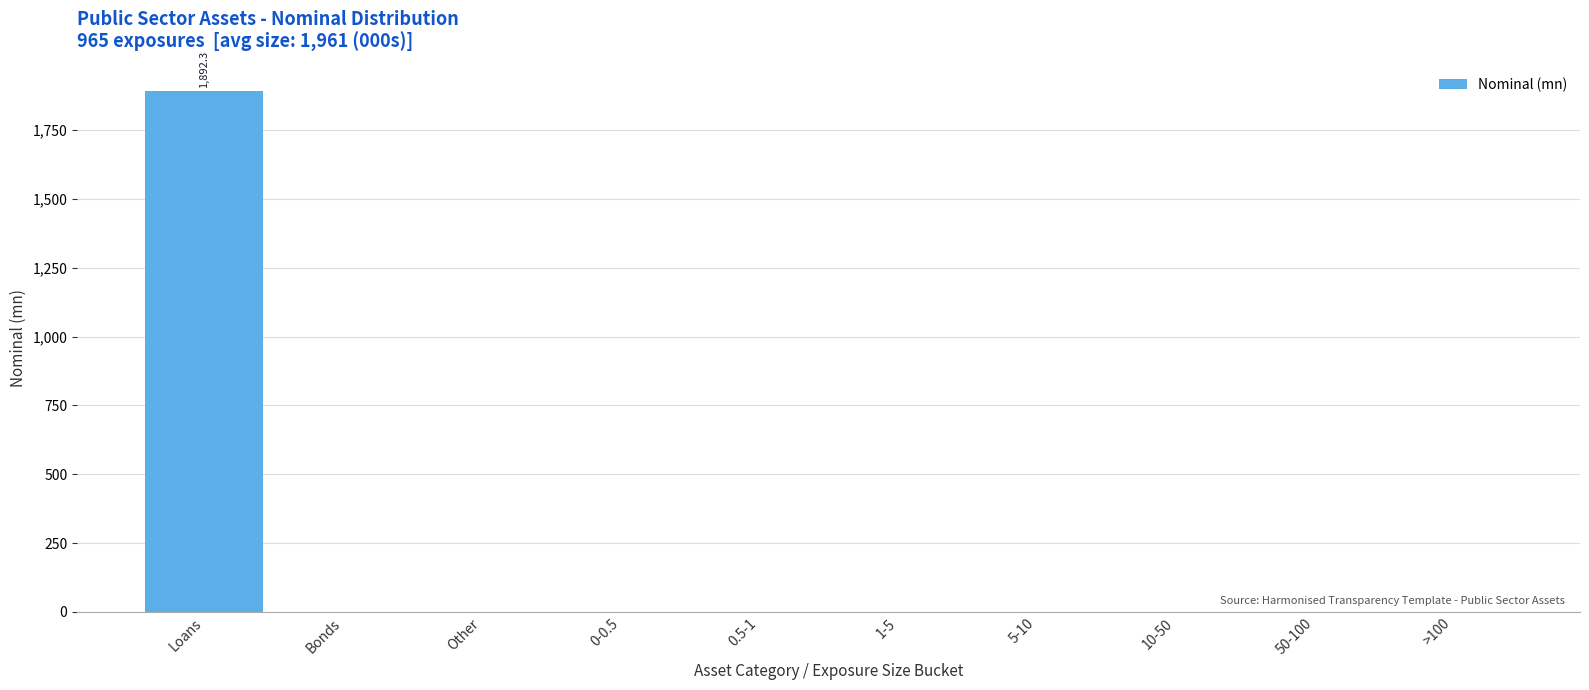

Reading right to left, transcribe all the data shown in this chart.

>100=0.0	50-100=0.0	10-50=0.0	5-10=0.0	1-5=0.0	0.5-1=0.0	0-0.5=0.0	Other=0.0	Bonds=0.0	Loans=1892.3